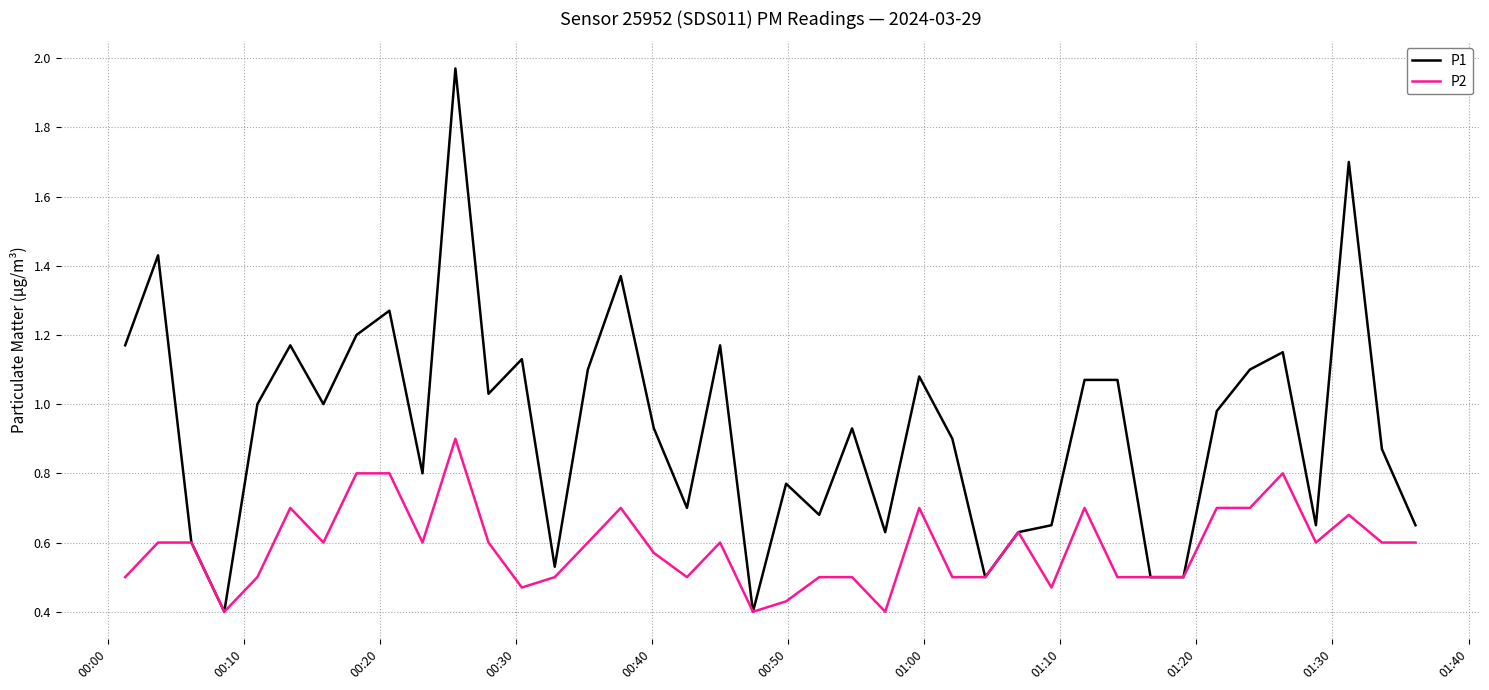

Is this an area chart (filled region under the line)?

No